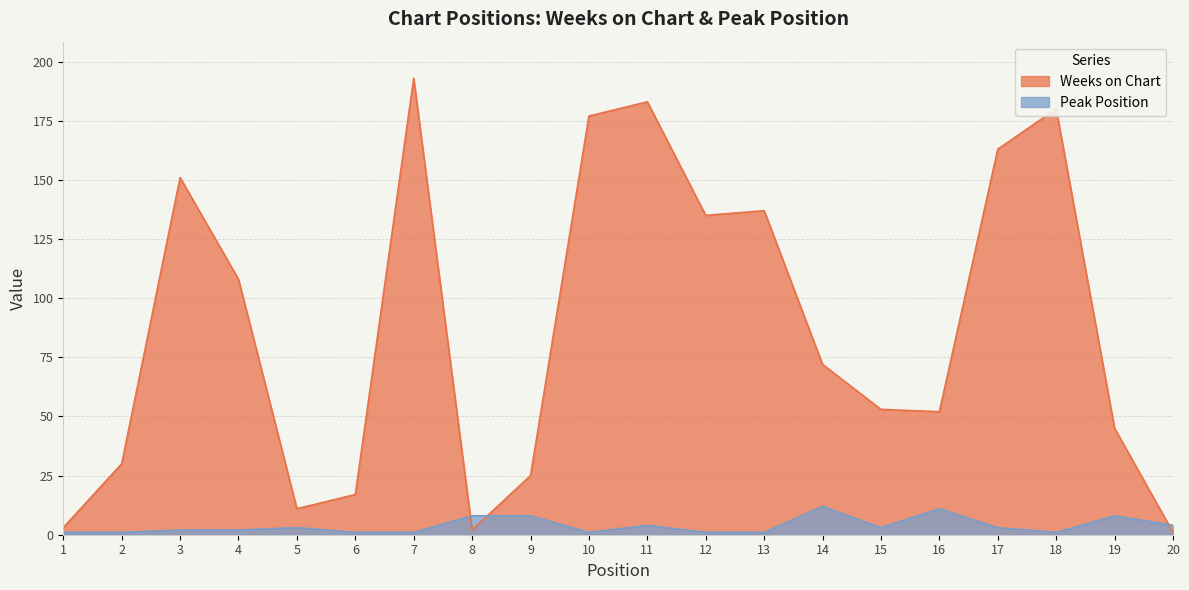

What is the minimum value shown in the chart?

1